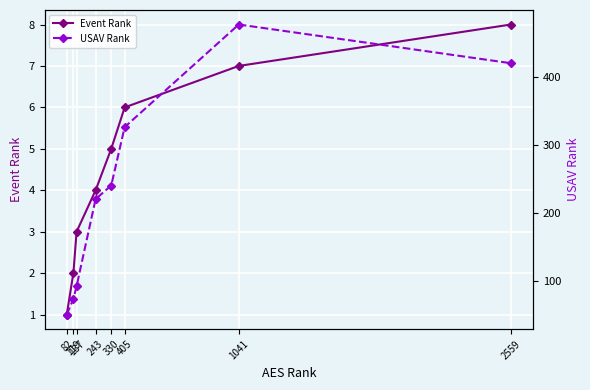

Is it true that USAV Rank equals 114 at 2559?

False